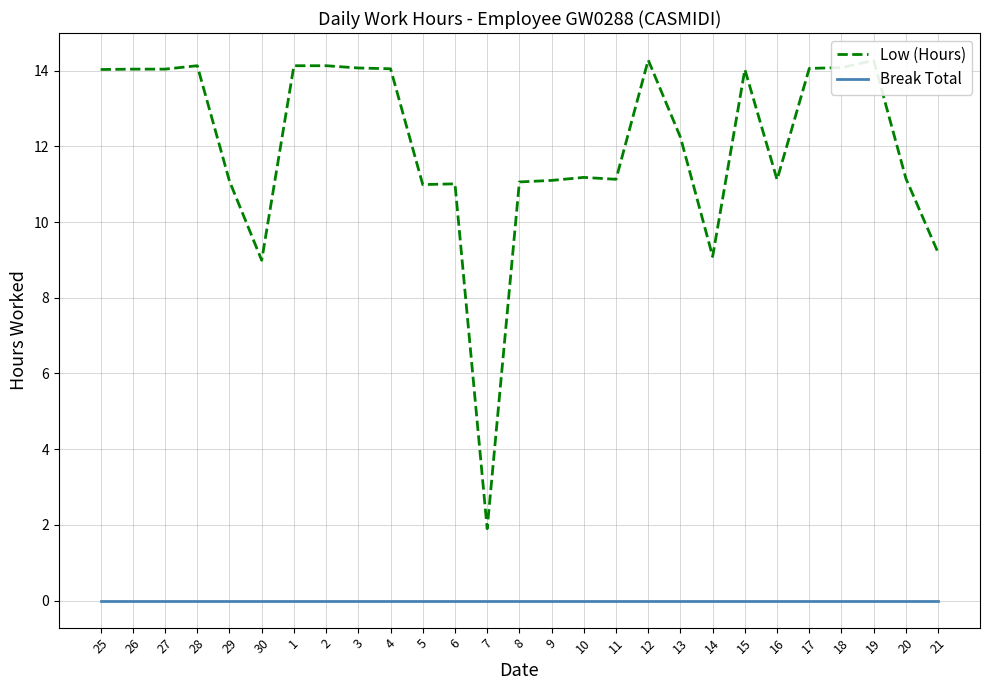

What is the total value across all series at 7?

1.9